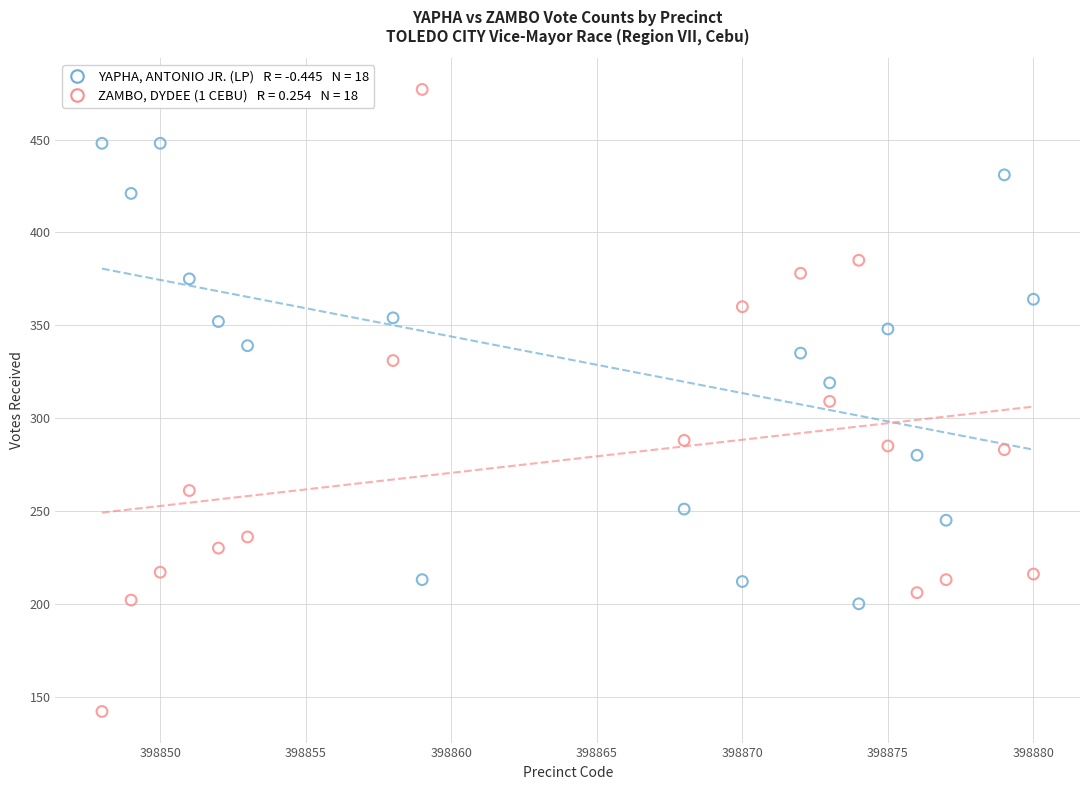

Across all data points, what is the range of Y values (max minus min)?

335